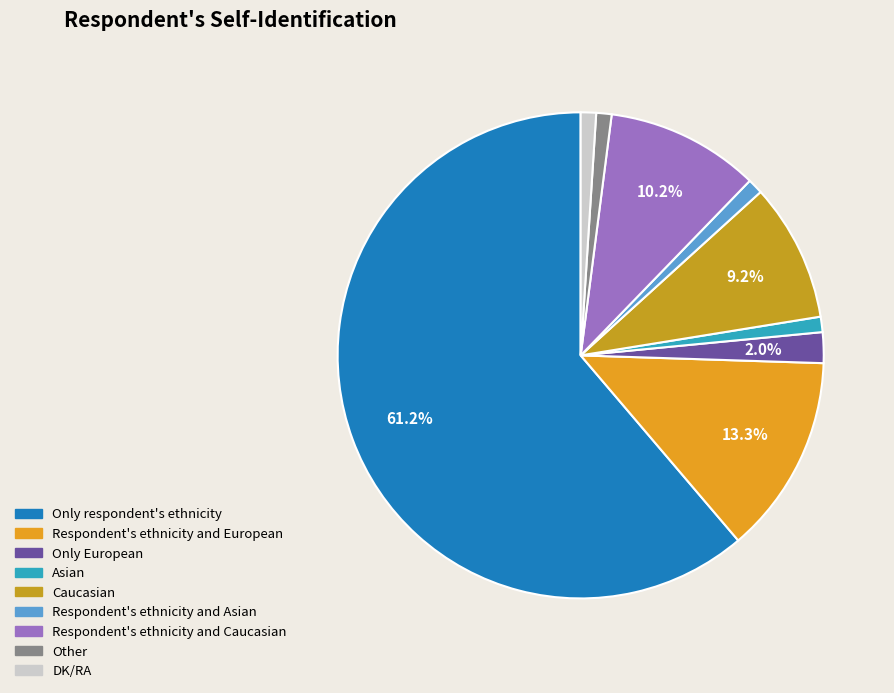

How many segments does this pie chart have?

9